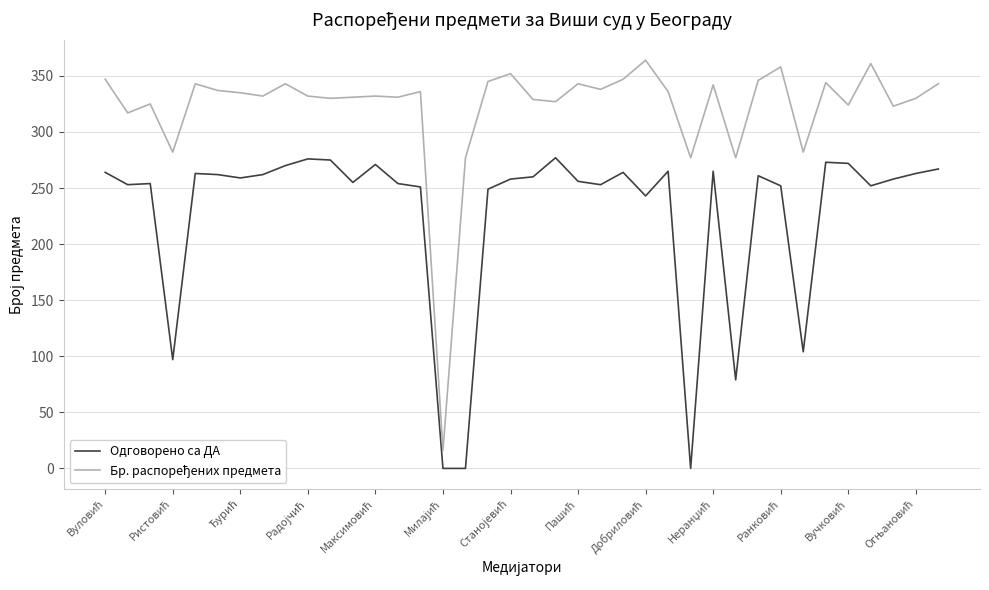

True or false: Одговорено са ДА and Бр. распоређених предмета intersect in this chart.

False